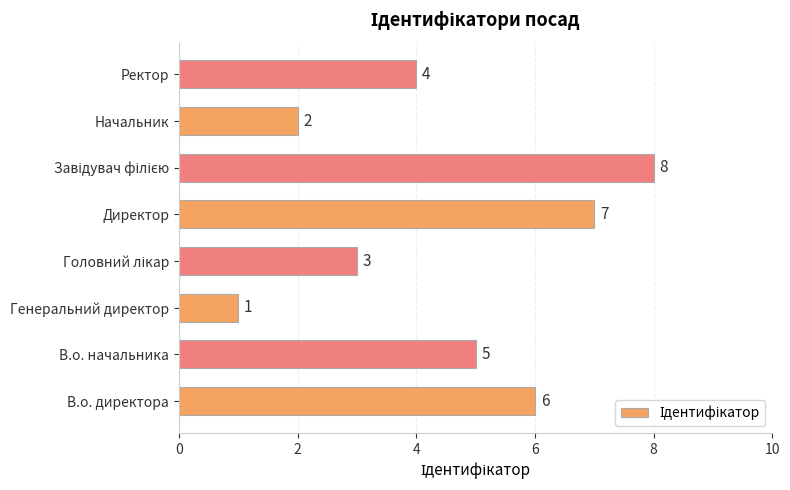

What is the sum of the values at В.о. начальника and Ректор?

9